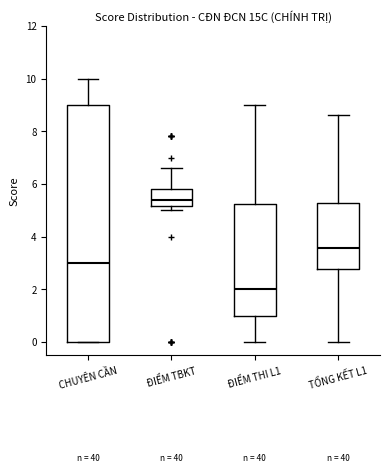

Which box has the lowest median line?

ĐIỂM THI L1